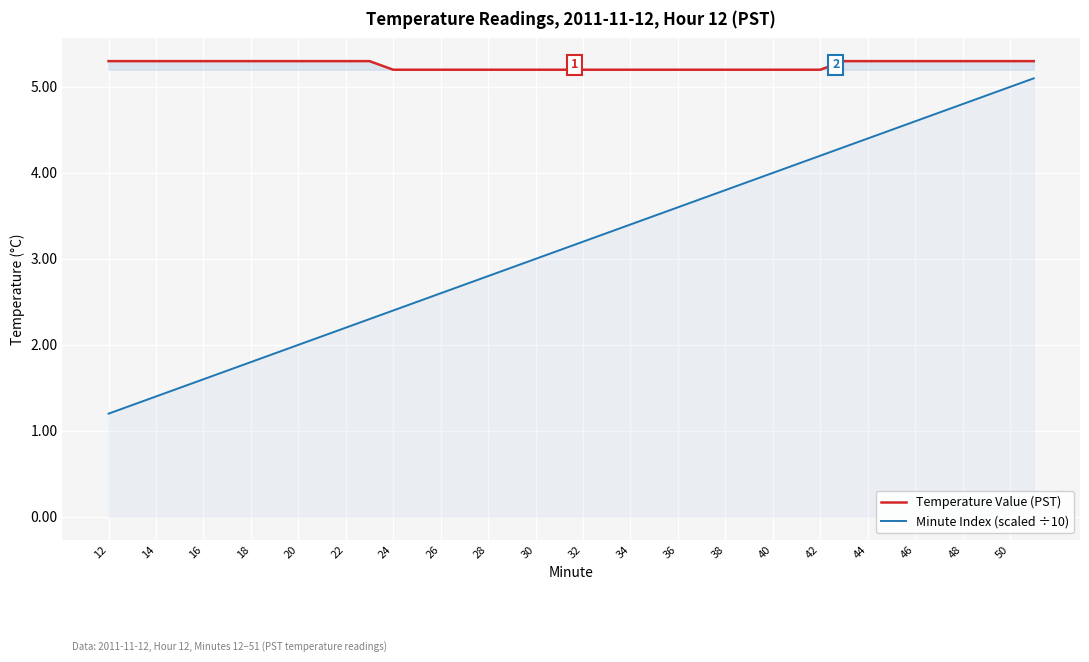

What is the smallest value displayed?

1.2